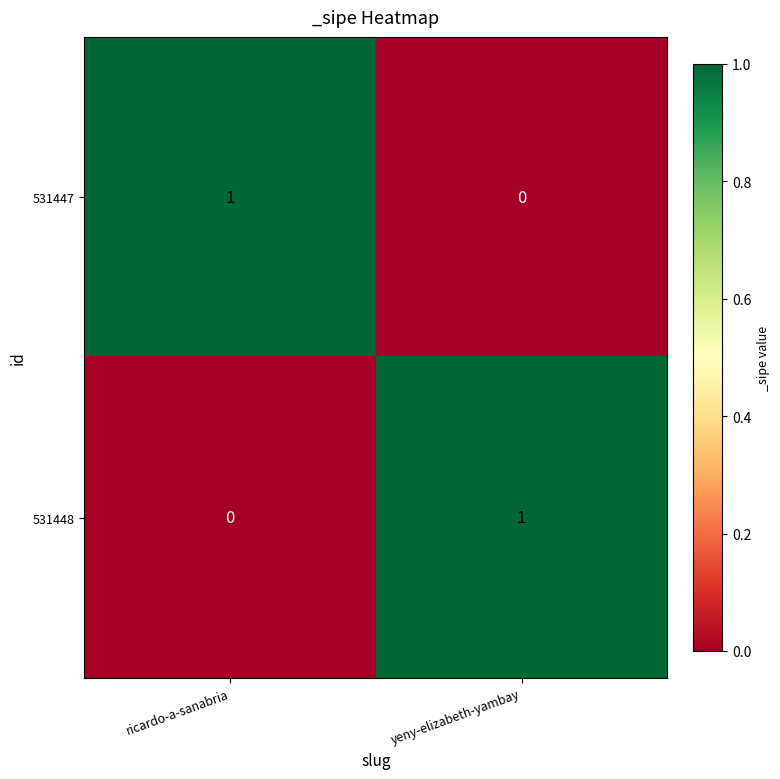

At yeny-elizabeth-yambay, list the series in order from largest to smallest.

531448, 531447